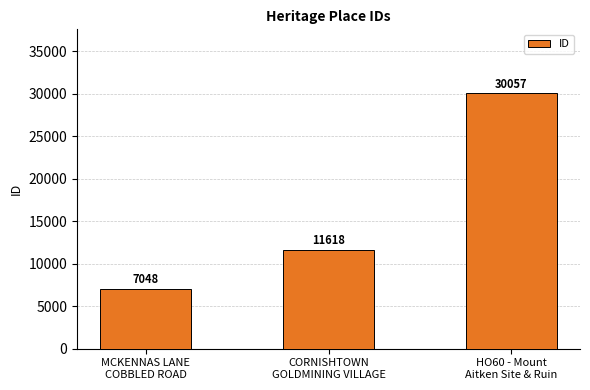

Reading left to right, transcribe all the data shown in this chart.

MCKENNAS LANE
COBBLED ROAD=7048	CORNISHTOWN
GOLDMINING VILLAGE=11618	HO60 - Mount
Aitken Site & Ruin=30057